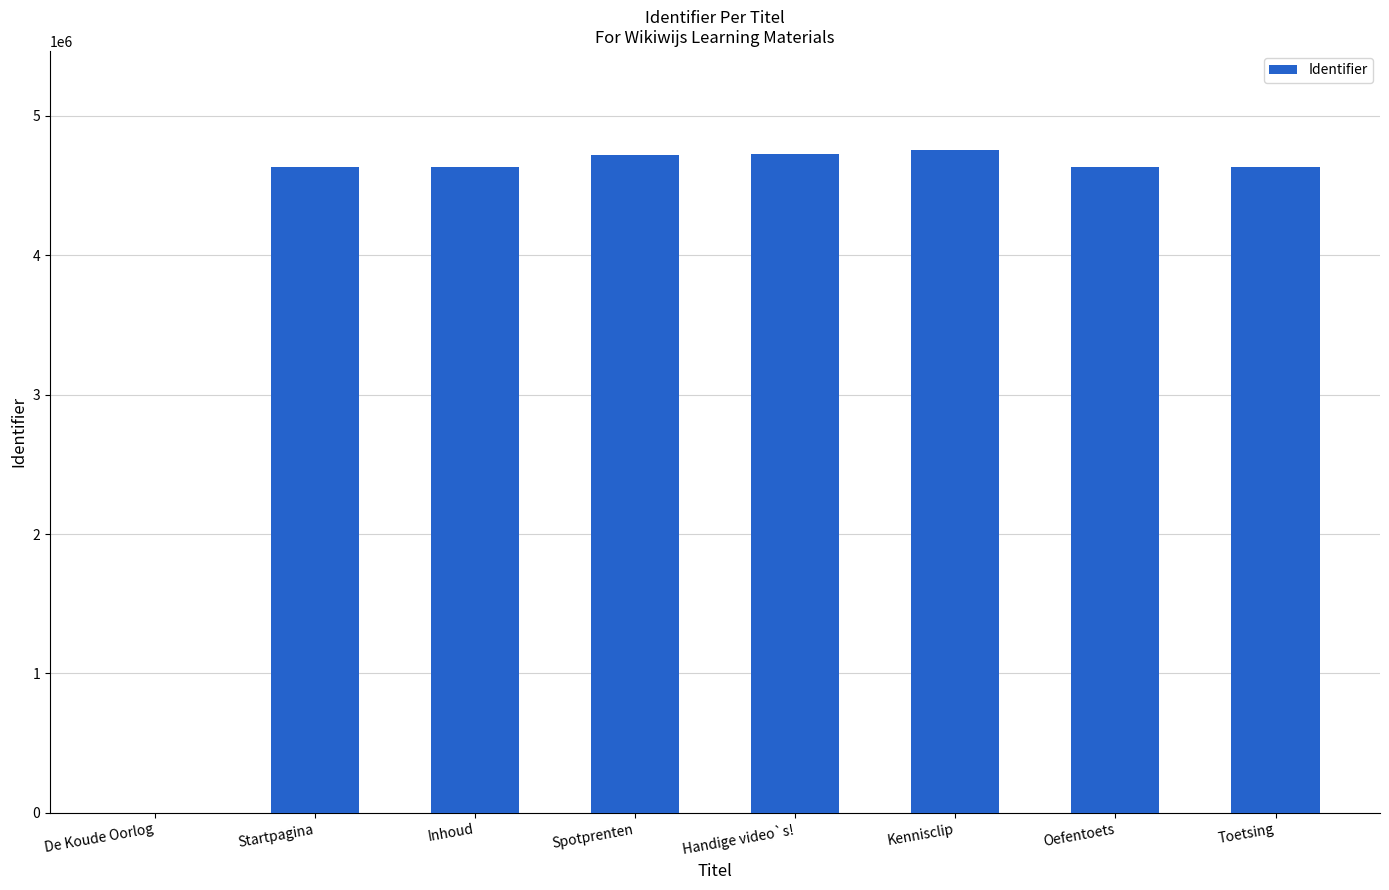

What is the greatest value displayed?

4753444